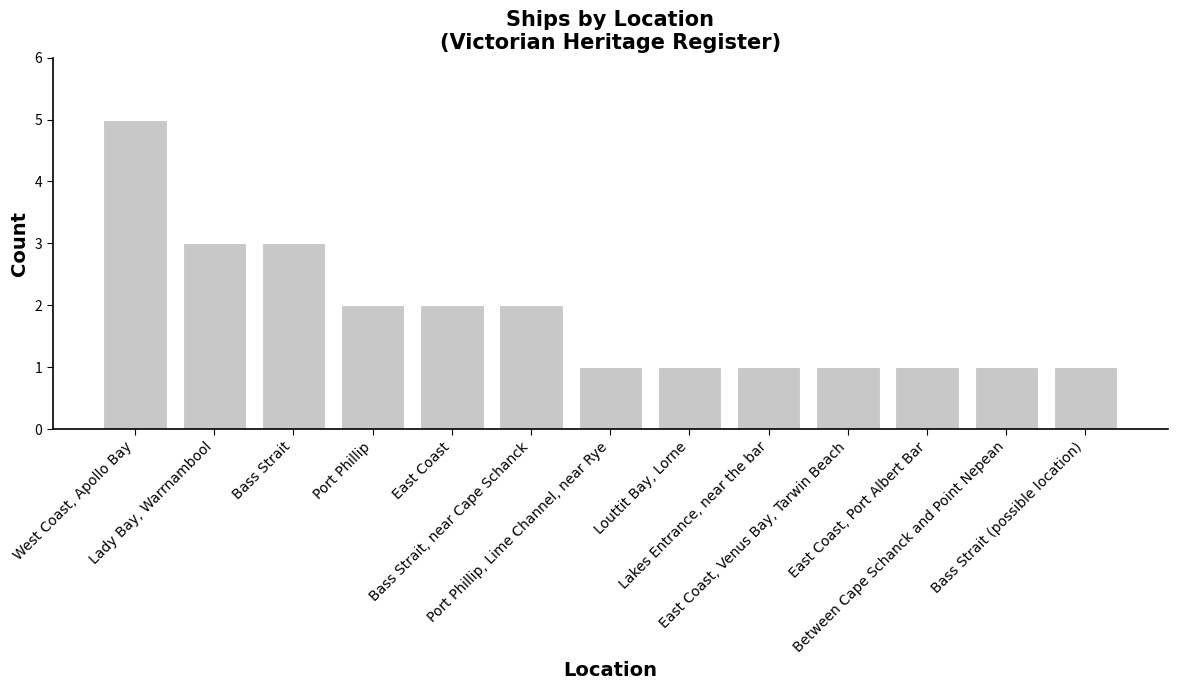

Is it true that the value at Lady Bay, Warrnambool is 3?

True